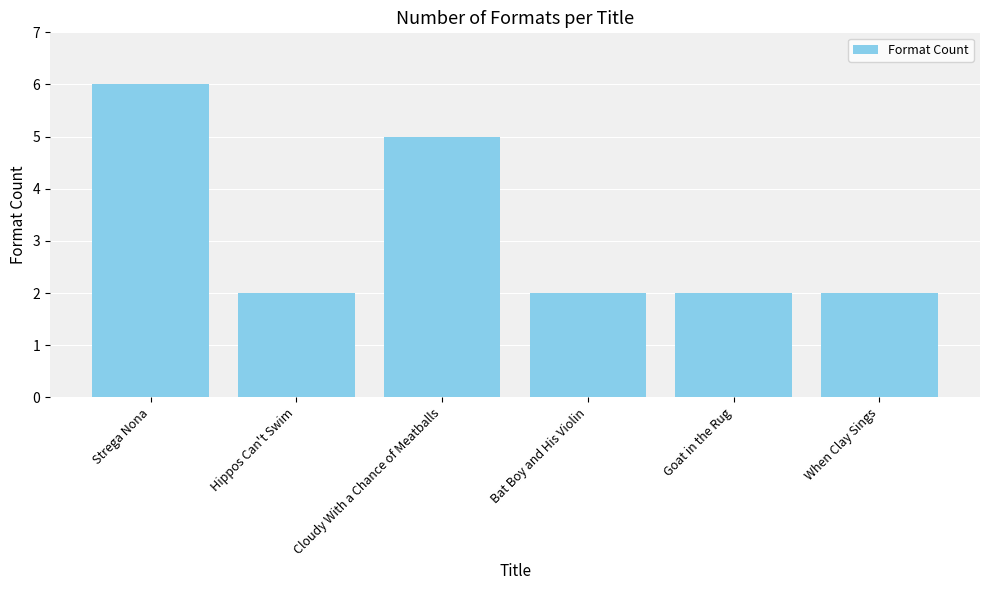

Are the bars grouped side by side (vs. stacked)?

No